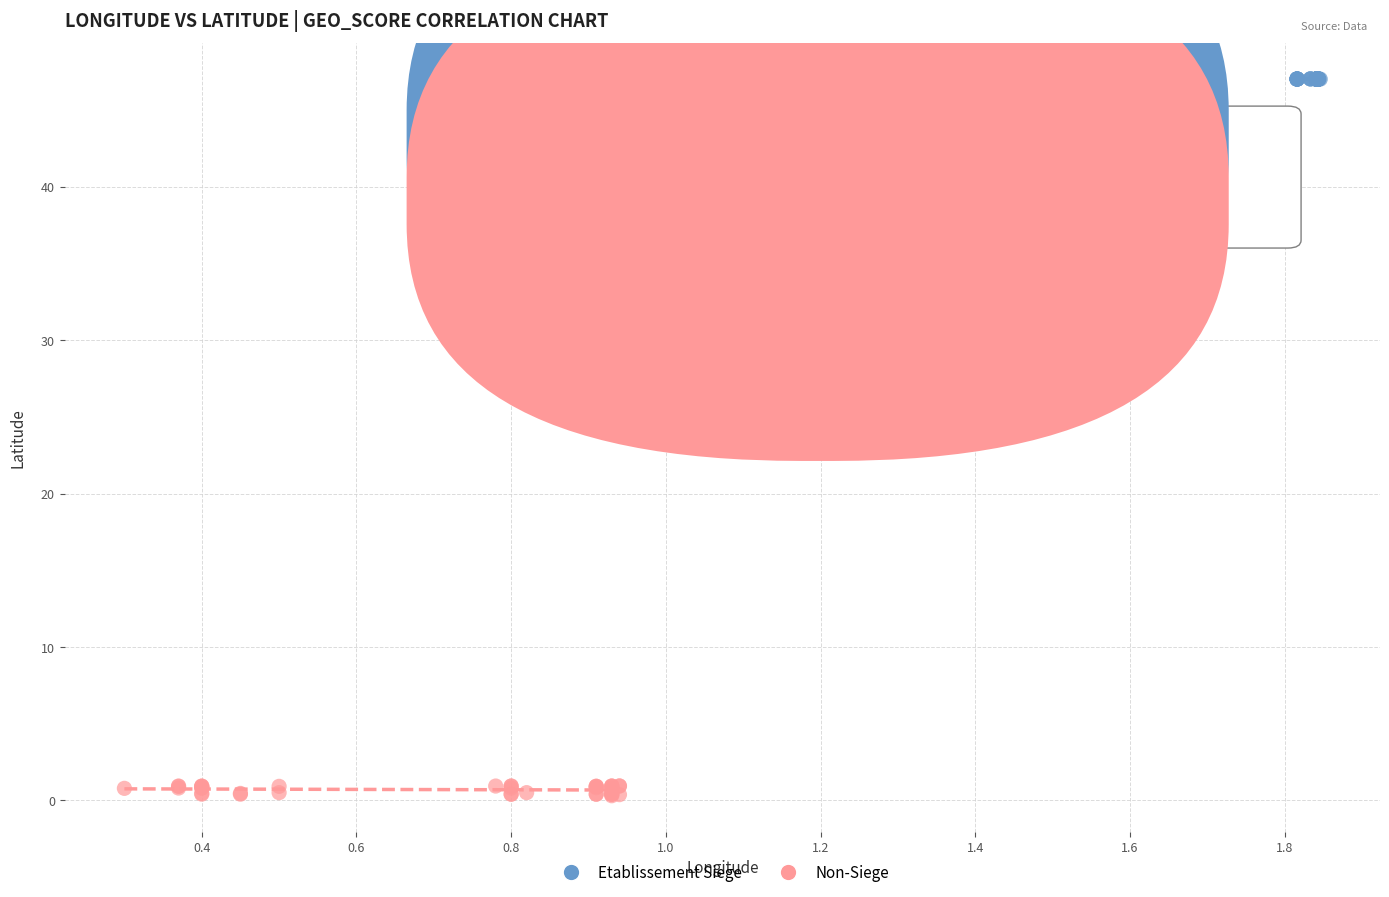

Which series reaches the minimum Y coordinate?

Non-Siege